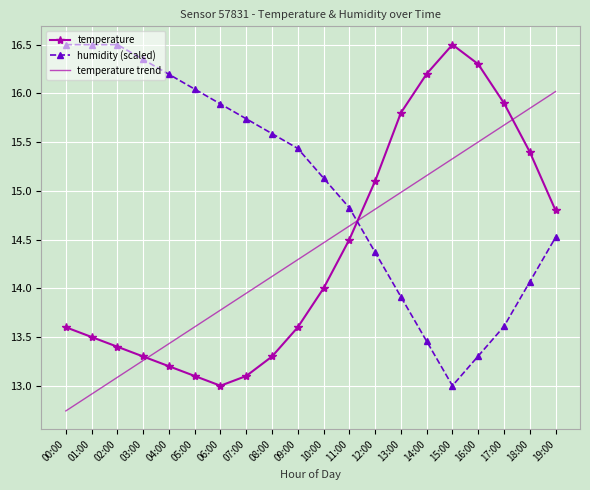

The value of humidity (scaled) at 10:00 is 15.1. True or false?

True